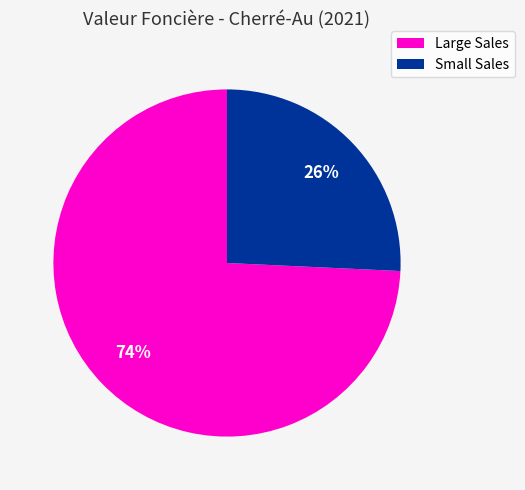

What is the smallest slice in the pie chart?

Small Sales